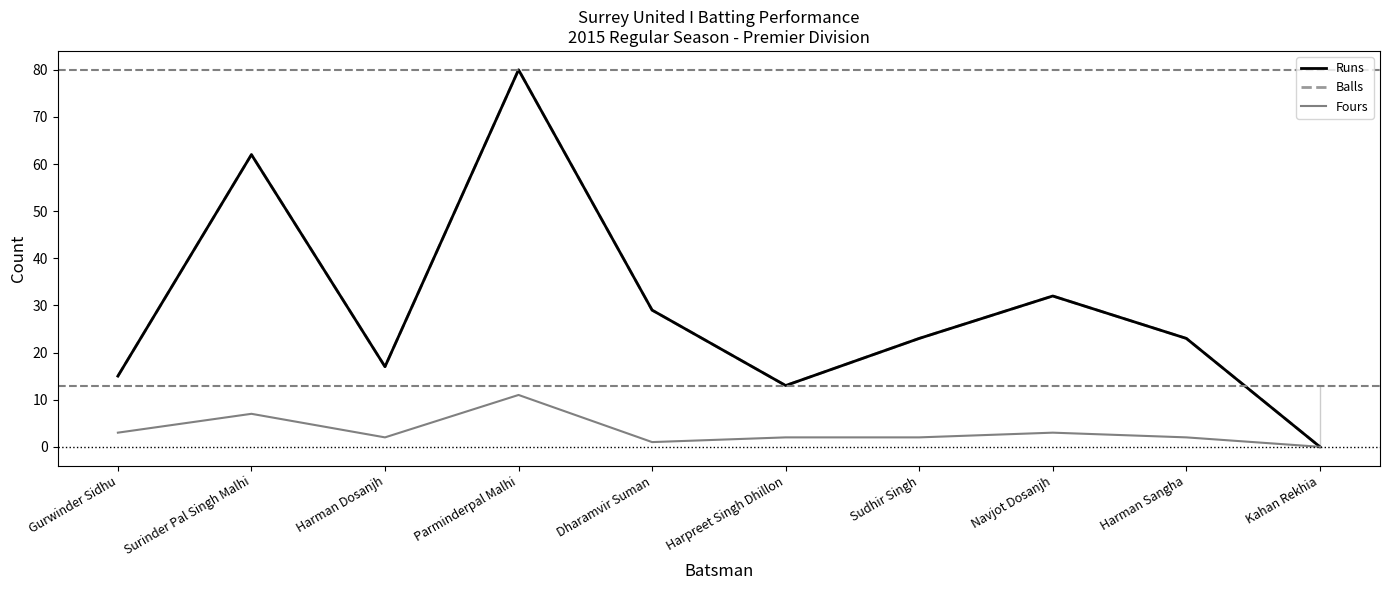

Is this an area chart (filled region under the line)?

Yes